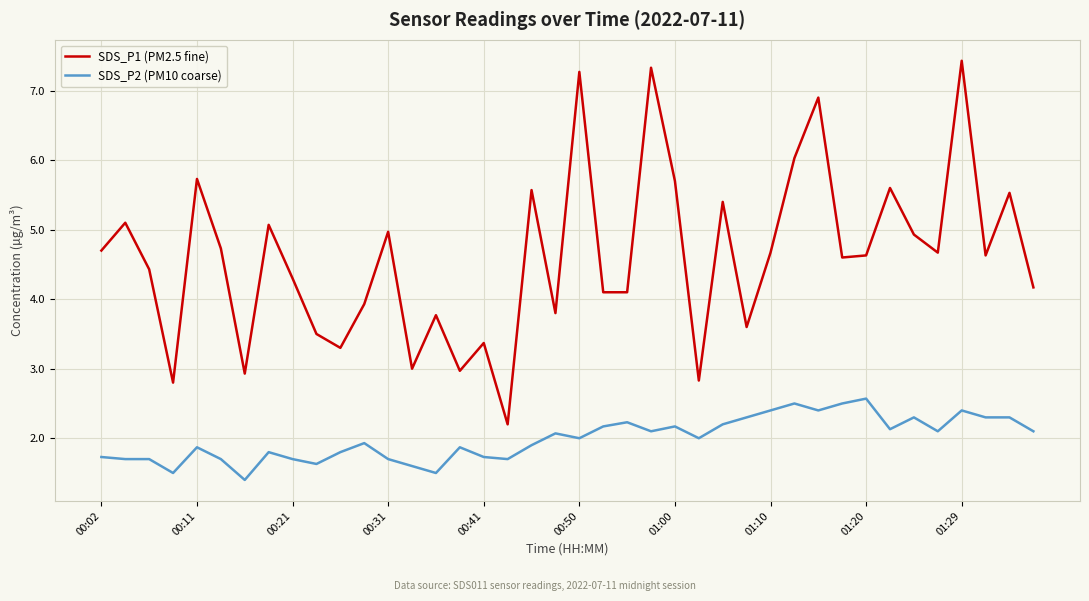

At how many categories does at least one series exceed 1?

40